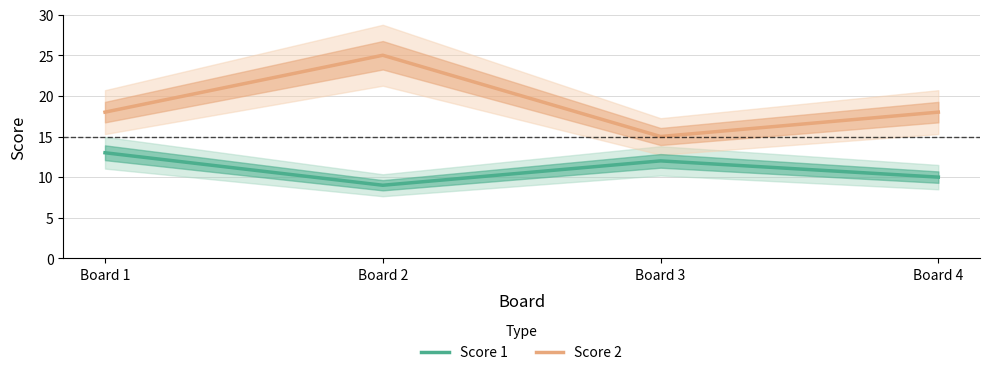

What is the difference between the second highest and minimum values in the Score 1 series?

3